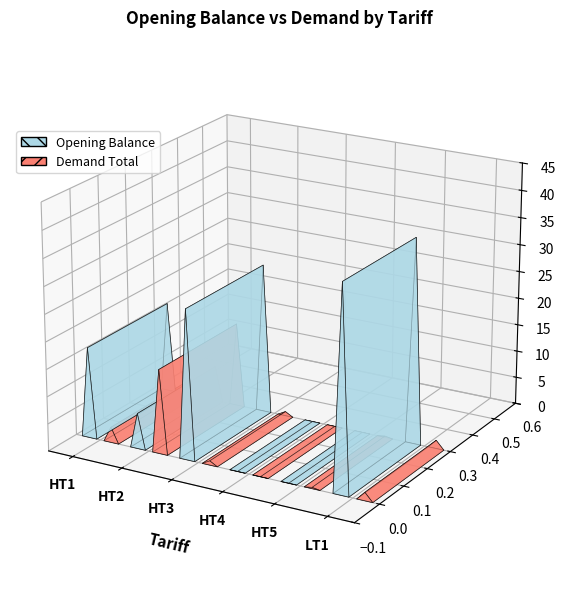

At which label does Demand Total reach its peak?

HT2